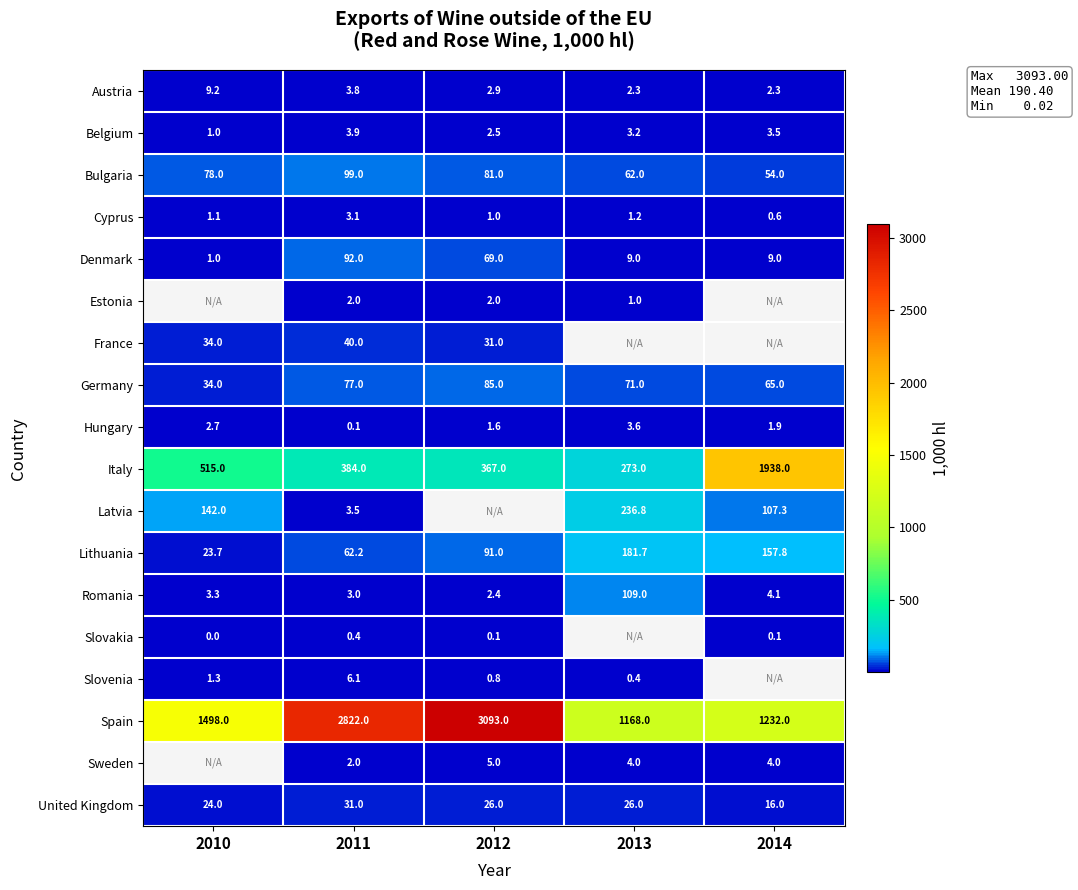

Rank the categories by Belgium value from lowest to highest.

2010, 2012, 2013, 2014, 2011